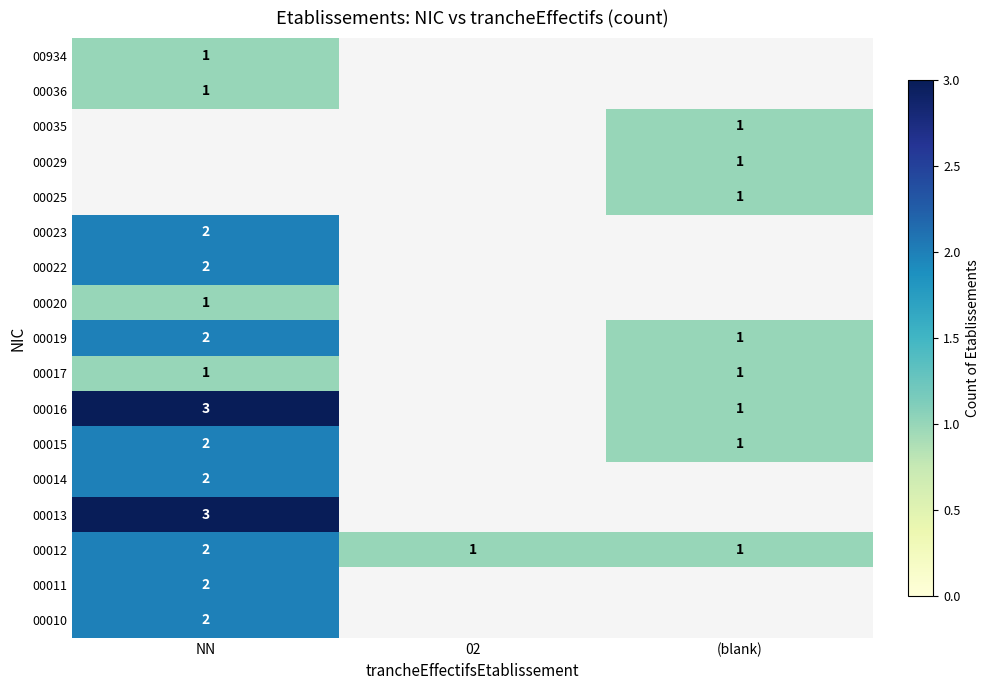

What is the sum of the 00019 values at NN and (blank)?

3